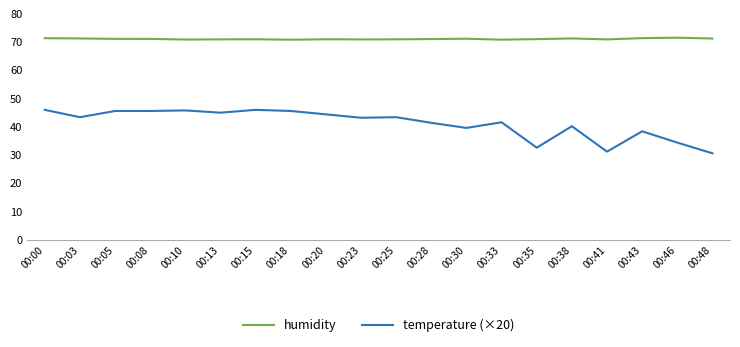

Which series has the largest total across all categories?

humidity